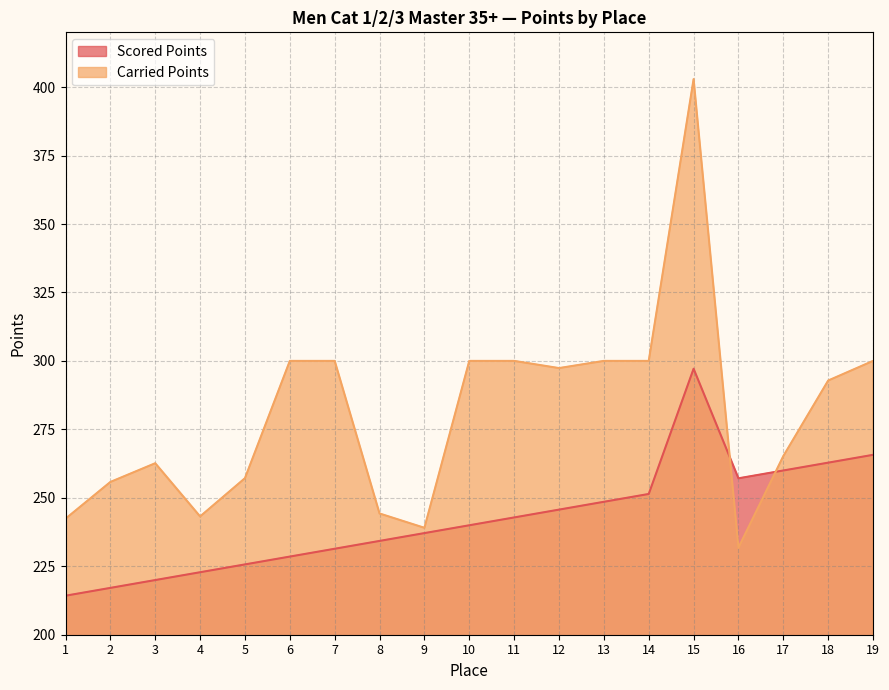

Where is Carried Points nearest to the value 317?

6